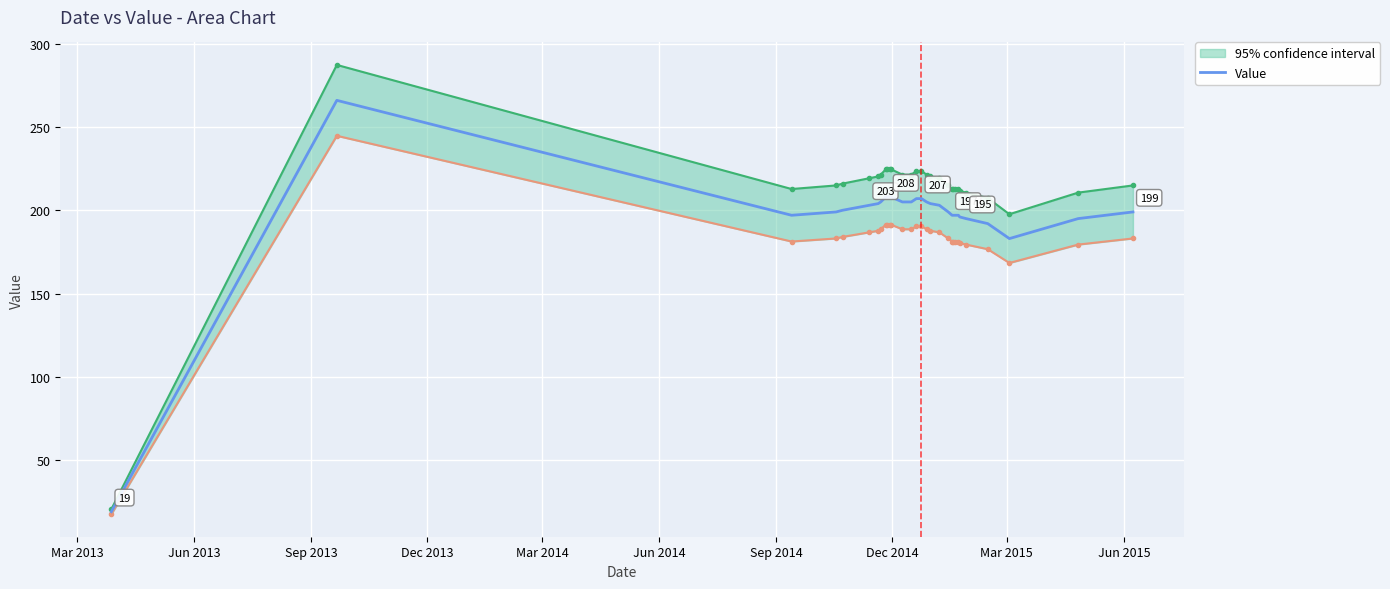

What is the greatest value displayed?

266